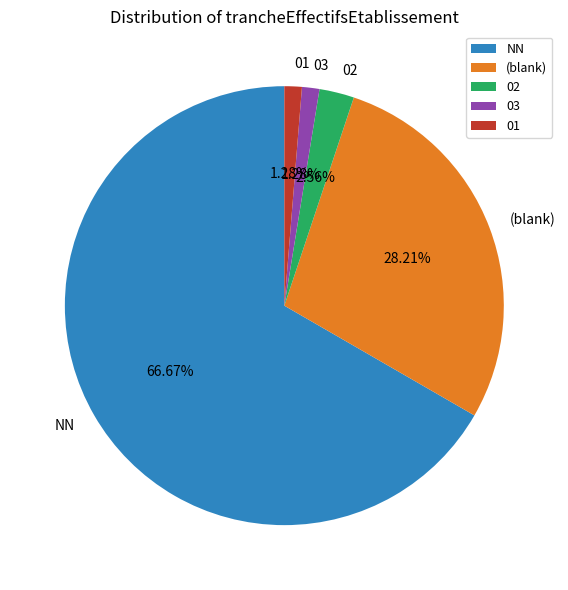

Is there a majority slice in this chart?

Yes